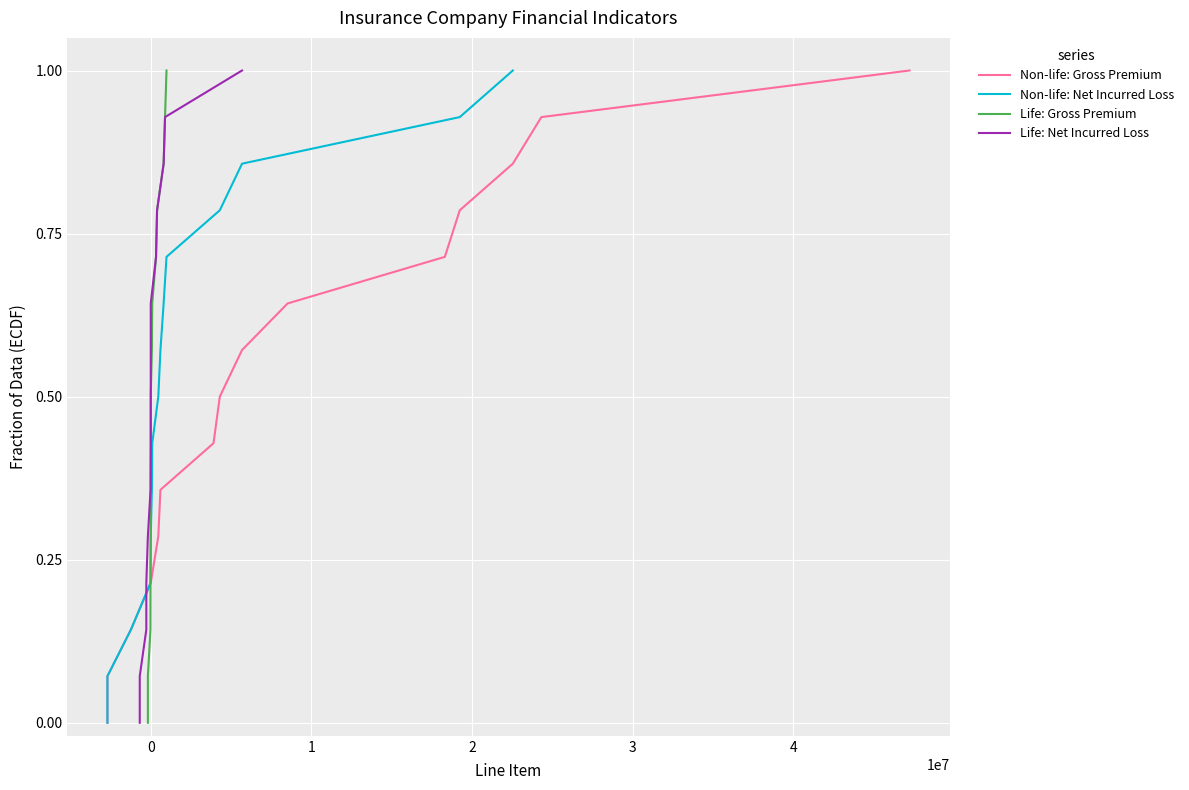

What is the difference between the maximum and second lowest values in the Non-life: Net Incurred Loss series?

0.9